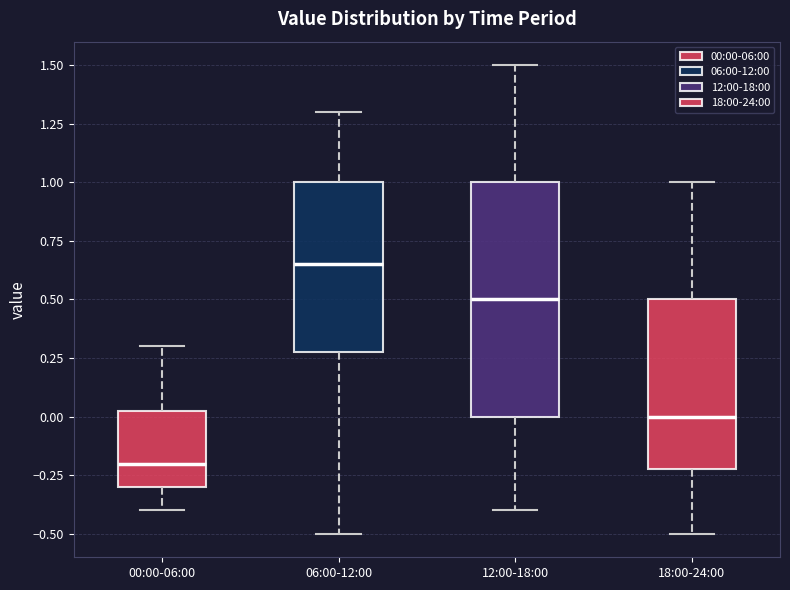

Where is the upper edge of the box for 06:00-12:00 on the y-axis? The values are not printed on the chart, so give them approximately, as read against the axis.

1.00